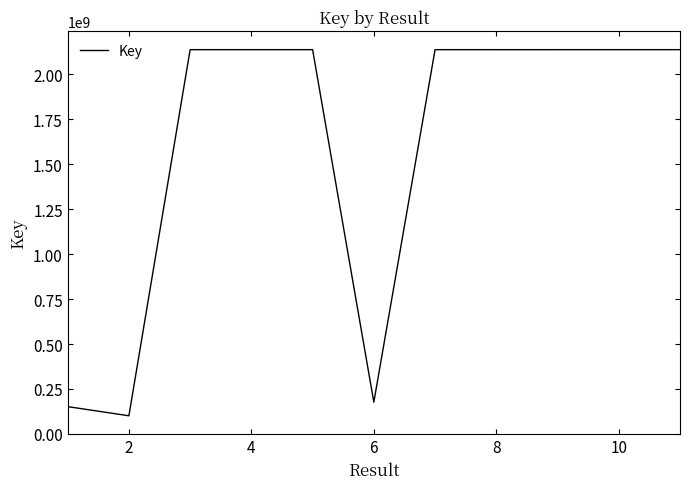

What is the smallest value displayed?

100695785